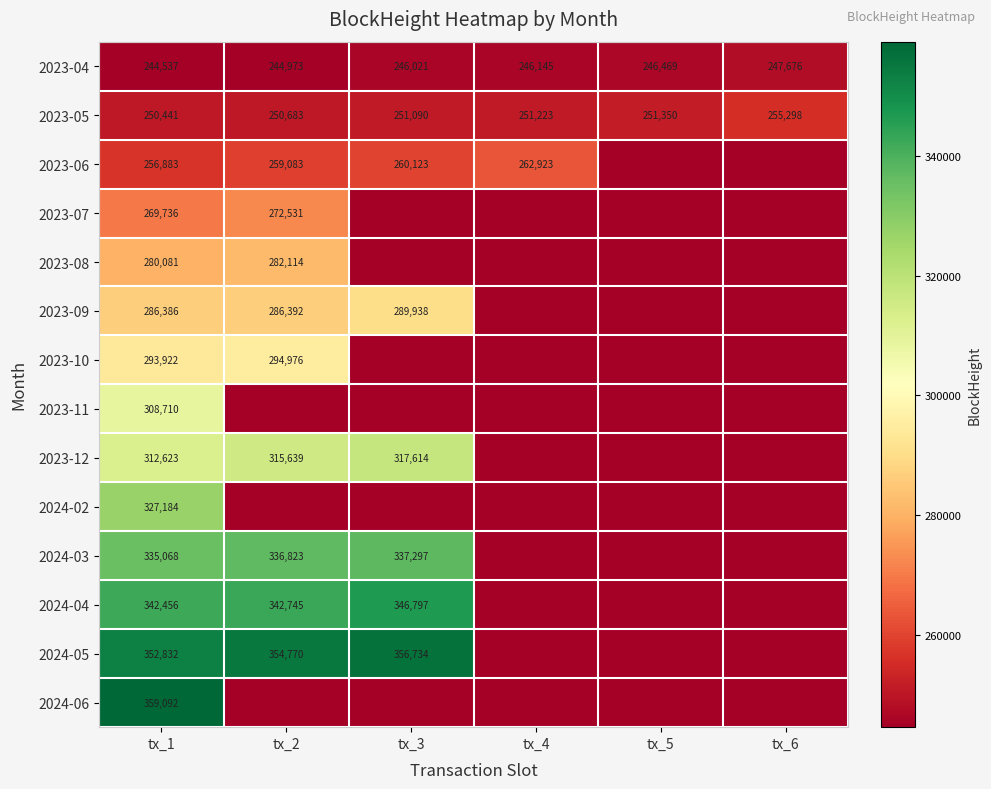

What is the sum of the 2023-06 values at tx_4 and tx_2?

522006